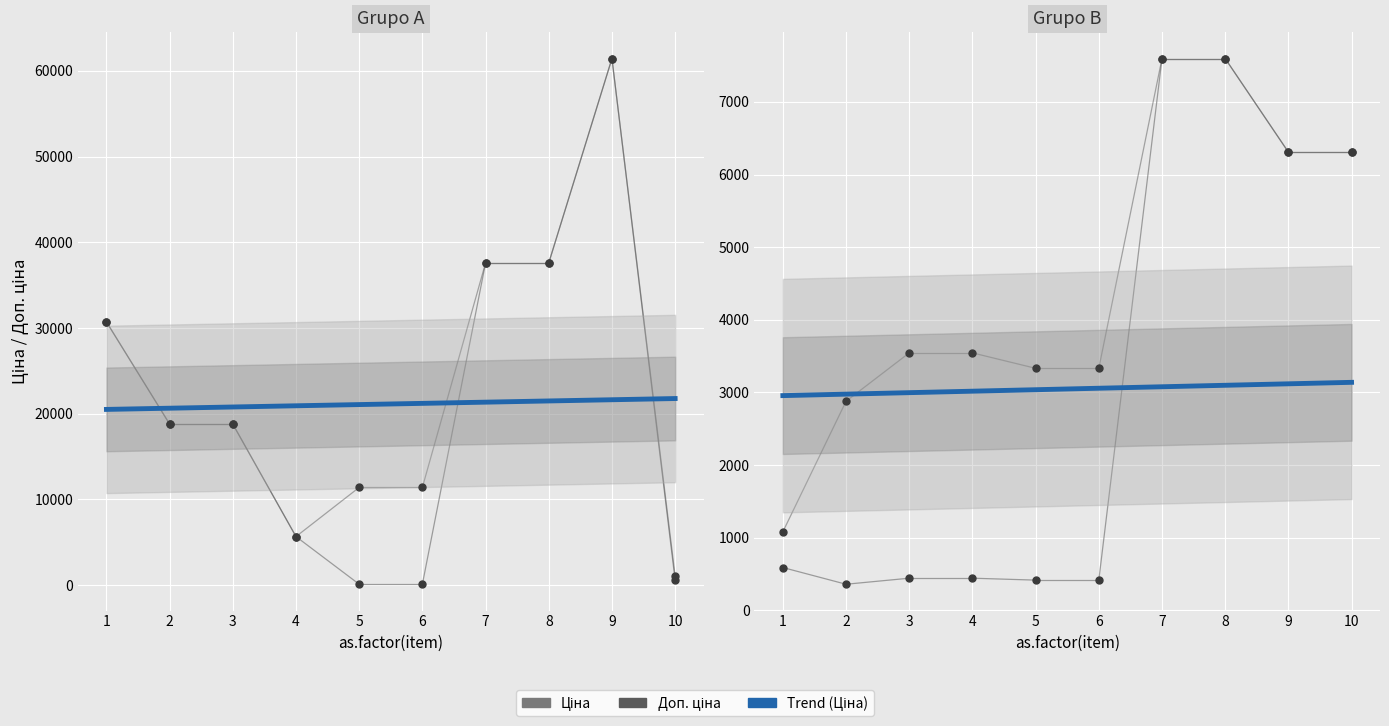

Where is the first local maximum for Ціна?

9